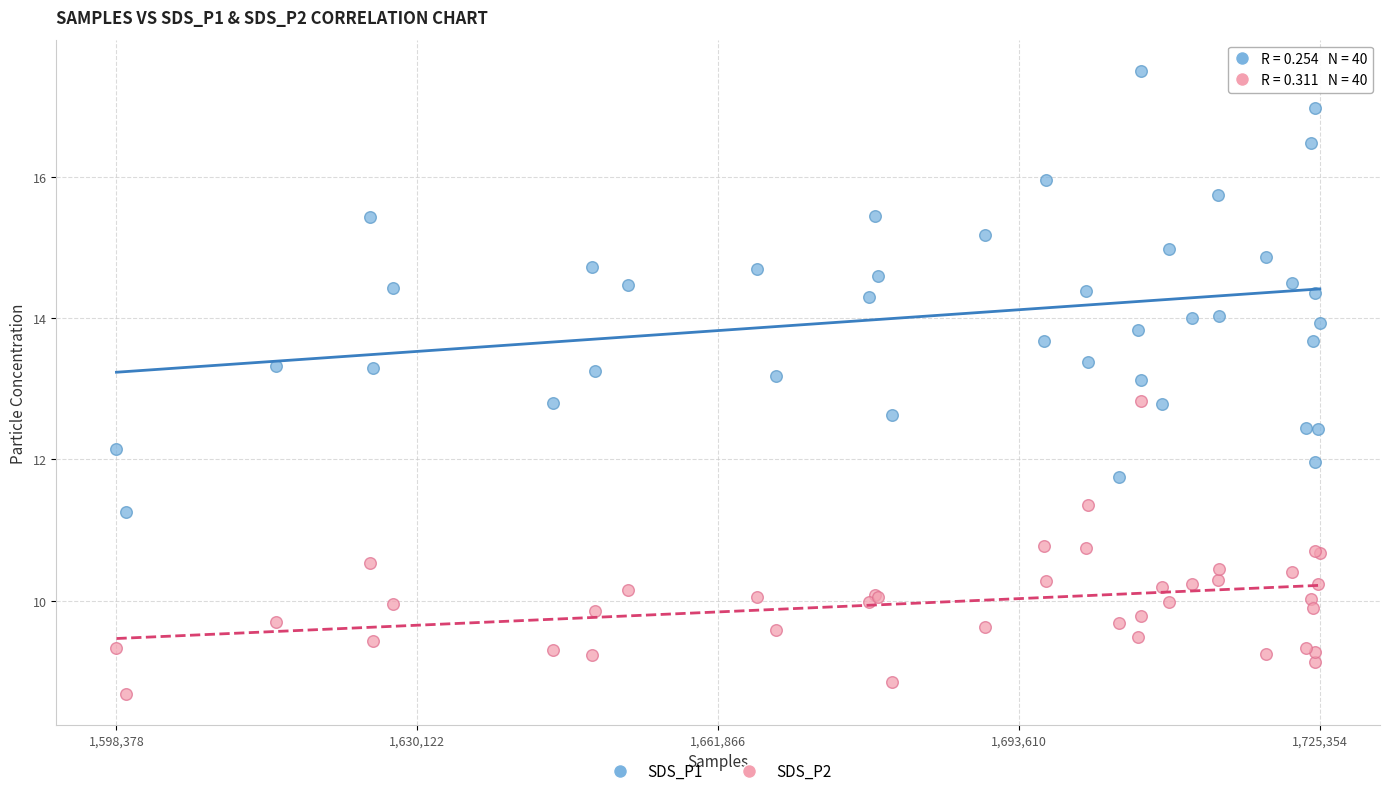

Which series has the largest Y range (max minus min)?

SDS_P1